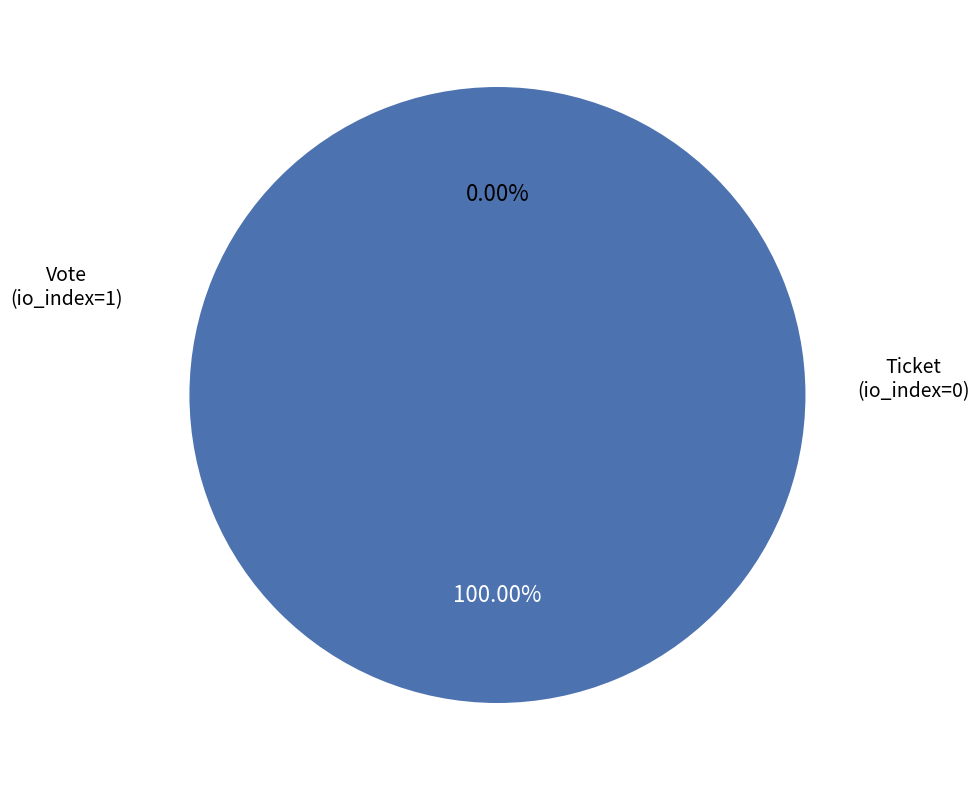

The Vote slice represents 100% of the pie. True or false?

True